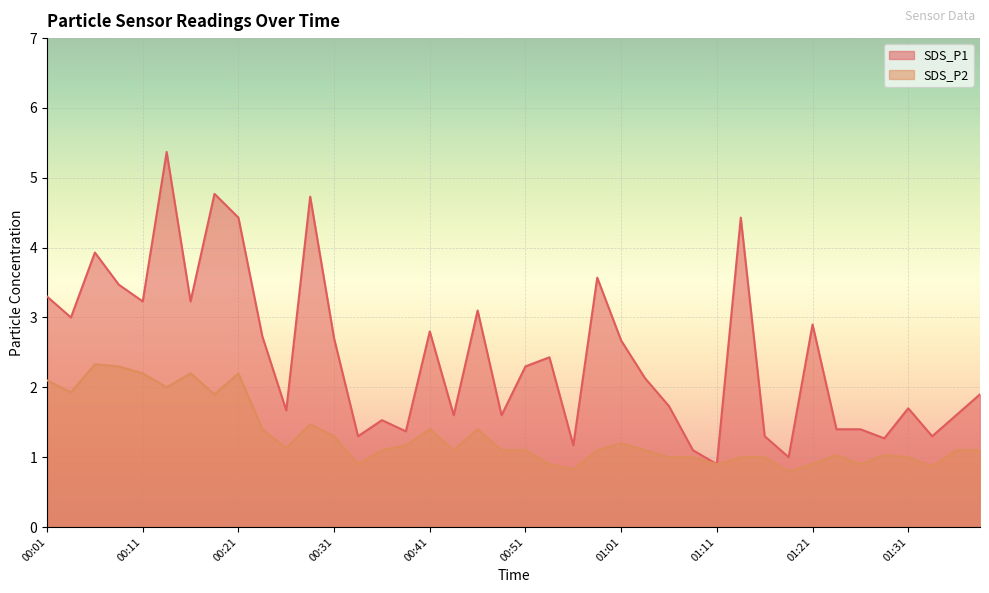

The value of SDS_P2 at 01:01 is 1.2. True or false?

True